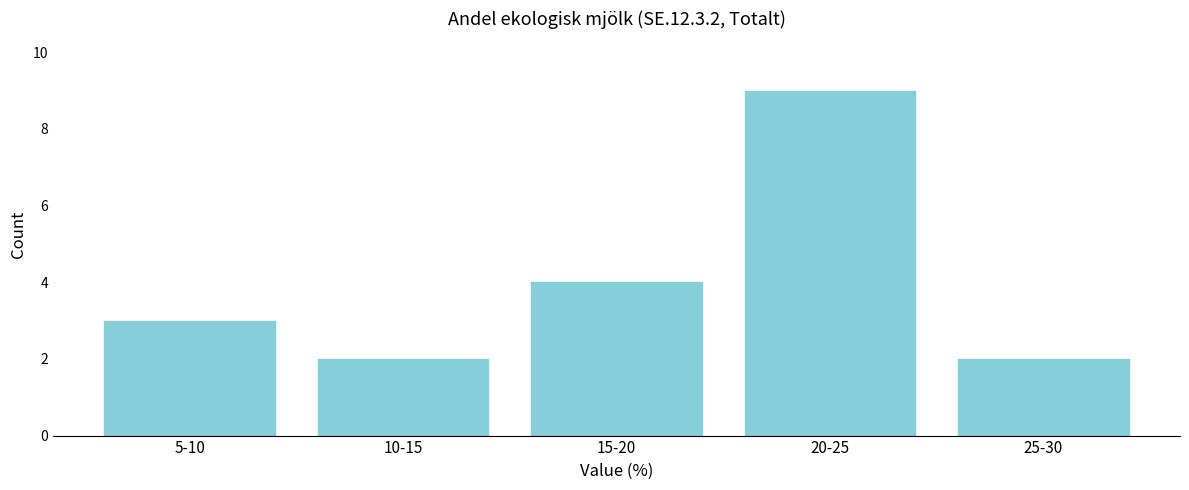

Reading left to right, transcribe all the data shown in this chart.

3	2	4	9	2